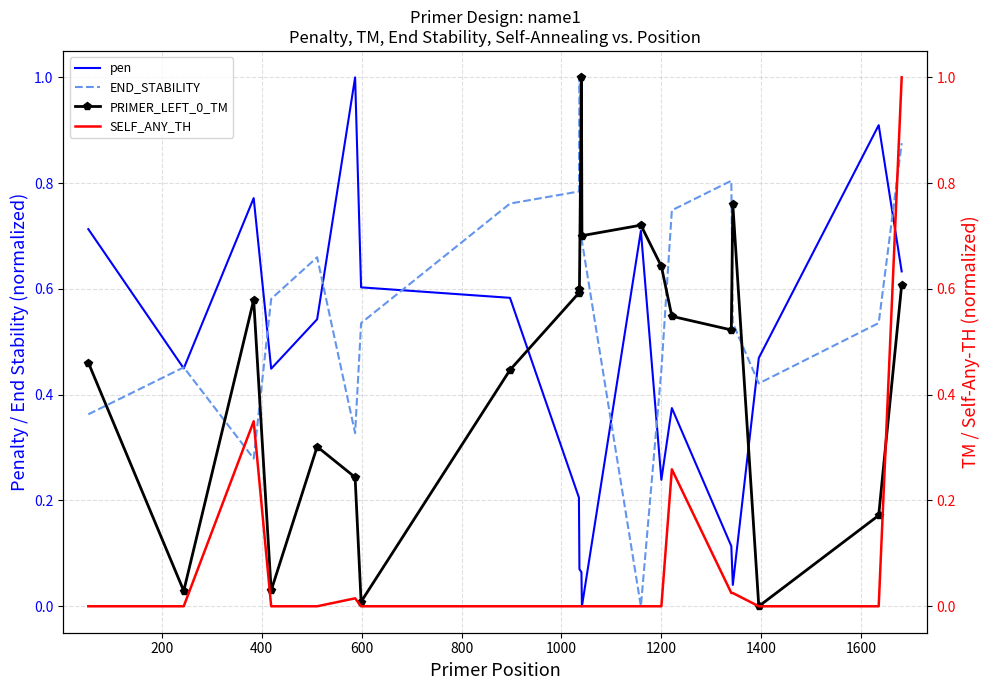

True or false: pen and SELF_ANY_TH cross at least once.

True